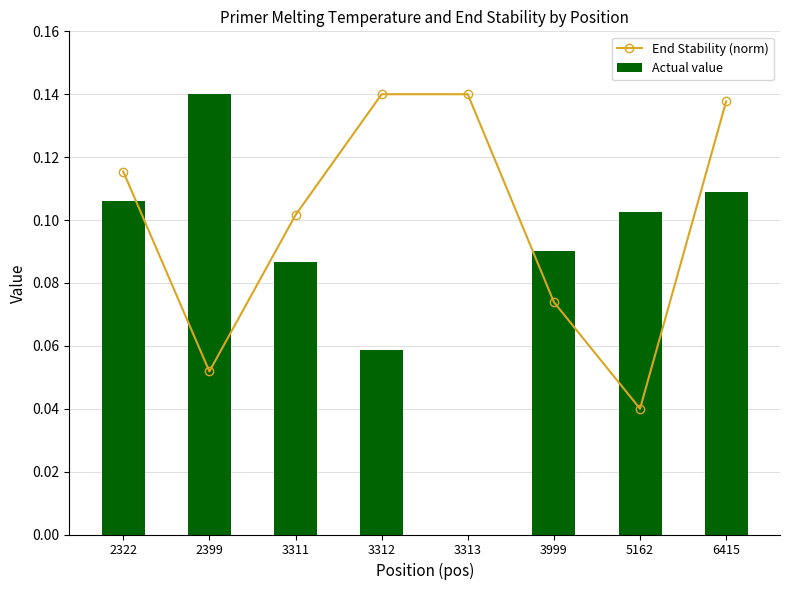

The value of Actual value at 5162 is 0.2. True or false?

False